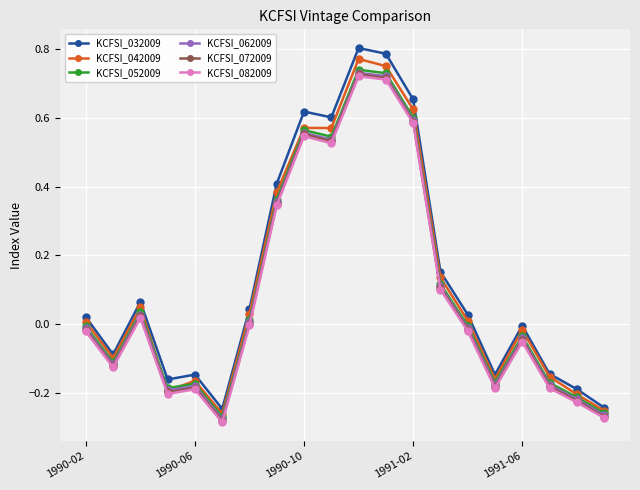

True or false: KCFSI_072009 has more than 0 points higher than both neighbors.

True